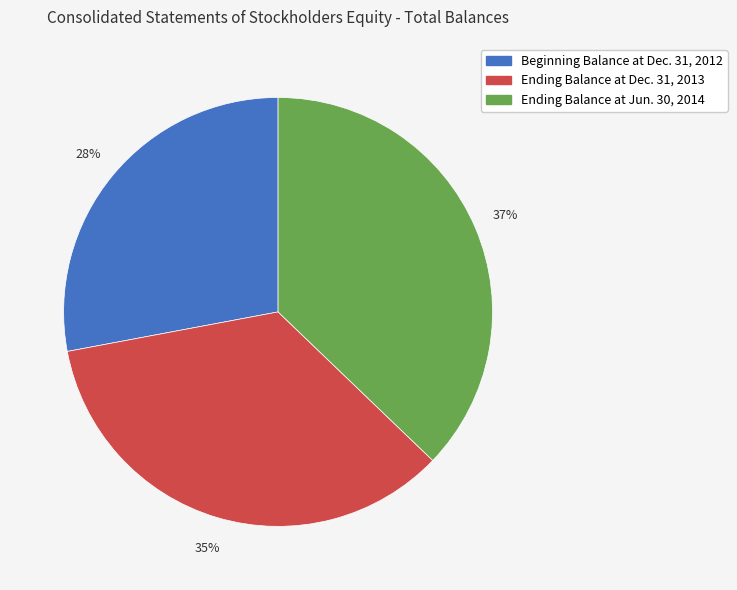

To the nearest percent, what portion does Ending Balance at Jun. 30, 2014 represent?

37%